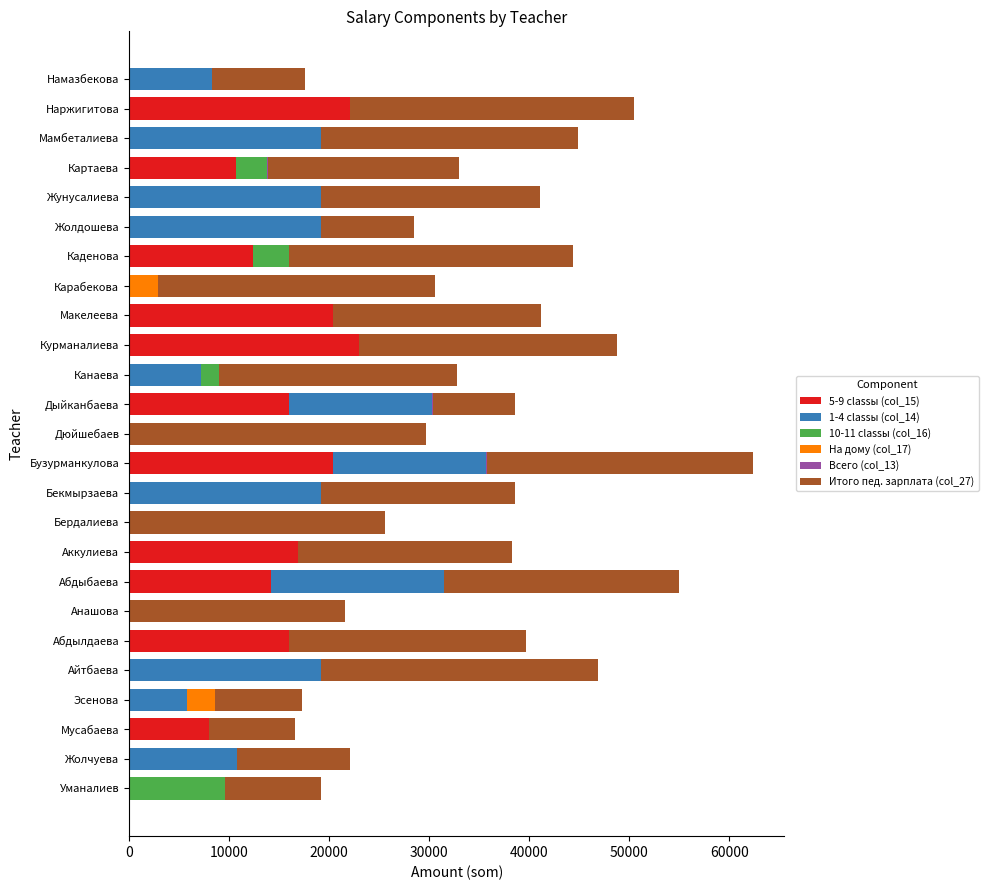

How many series are shown in this chart?

6